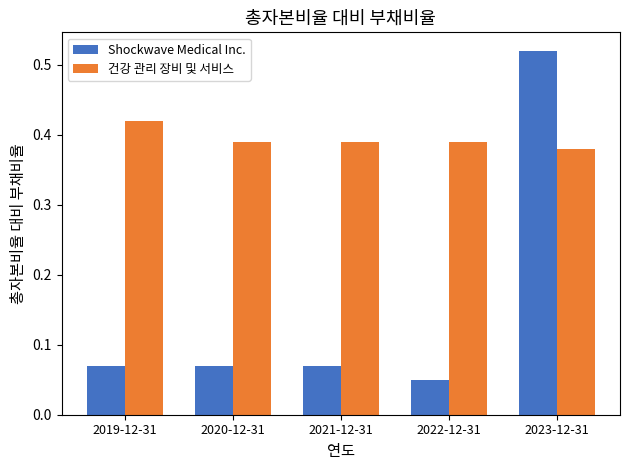

Is the value of Shockwave Medical Inc. at 2019-12-31 greater than the value of 건강 관리 장비 및 서비스 at 2022-12-31?

No